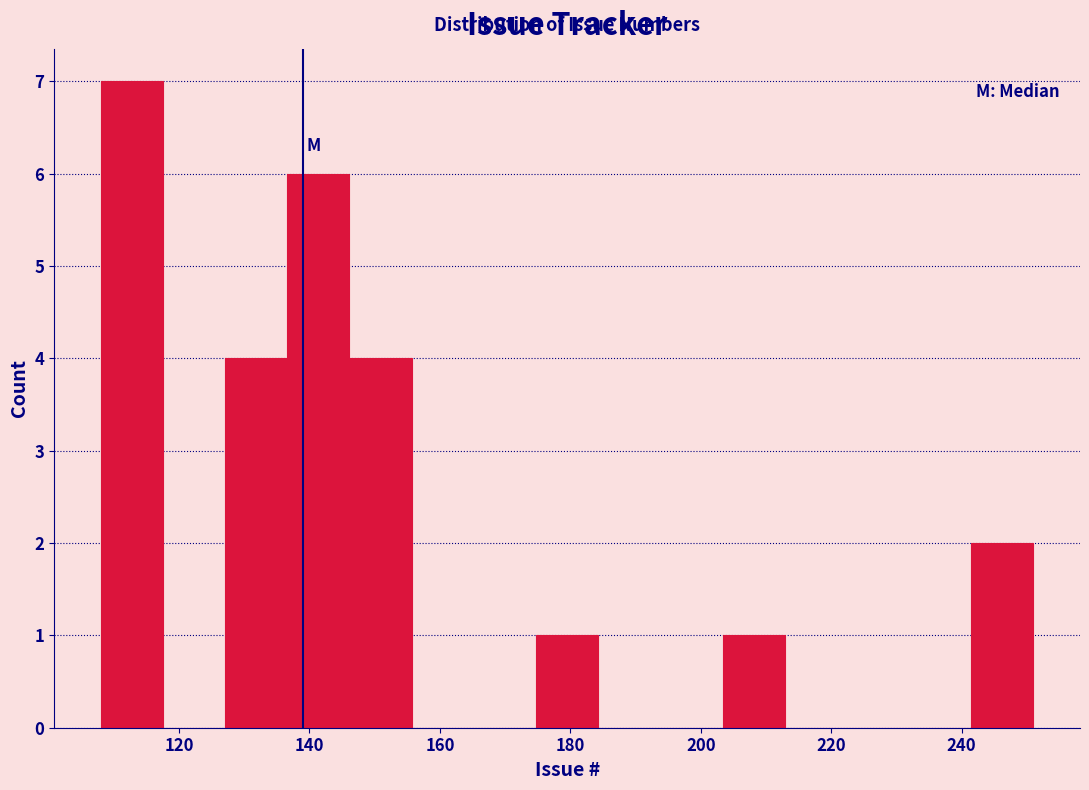

Reading left to right, transcribe this chart: for each bar, give the range it covers on the x-axis and its height. Neither the bar edges nor the heights are printed on the chart, so give them approximately, as read against the axes.

108 to 118: 7
118 to 128: 0
128 to 136: 4
136 to 146: 6
146 to 156: 4
156 to 166: 0
166 to 174: 0
174 to 184: 1
184 to 194: 0
194 to 204: 0
204 to 212: 1
212 to 222: 0
222 to 232: 0
232 to 242: 0
242 to 252: 2